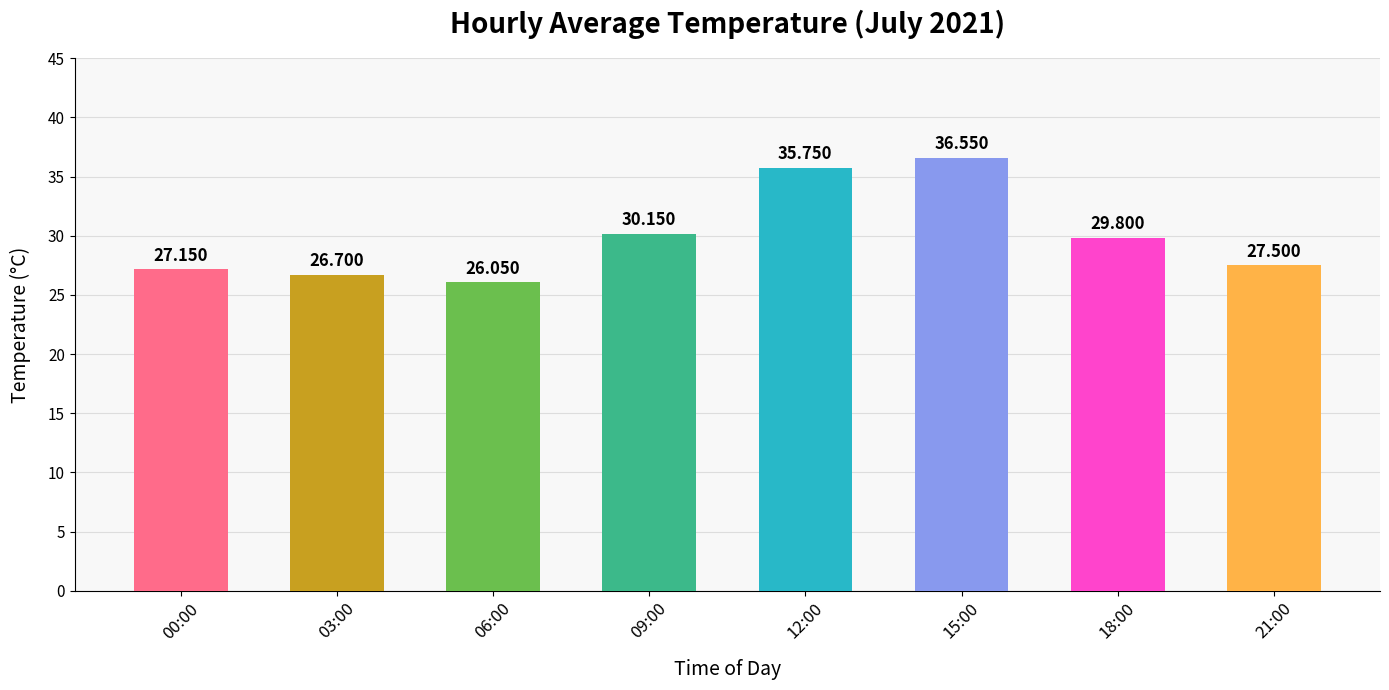

How many bars are there in total?

8